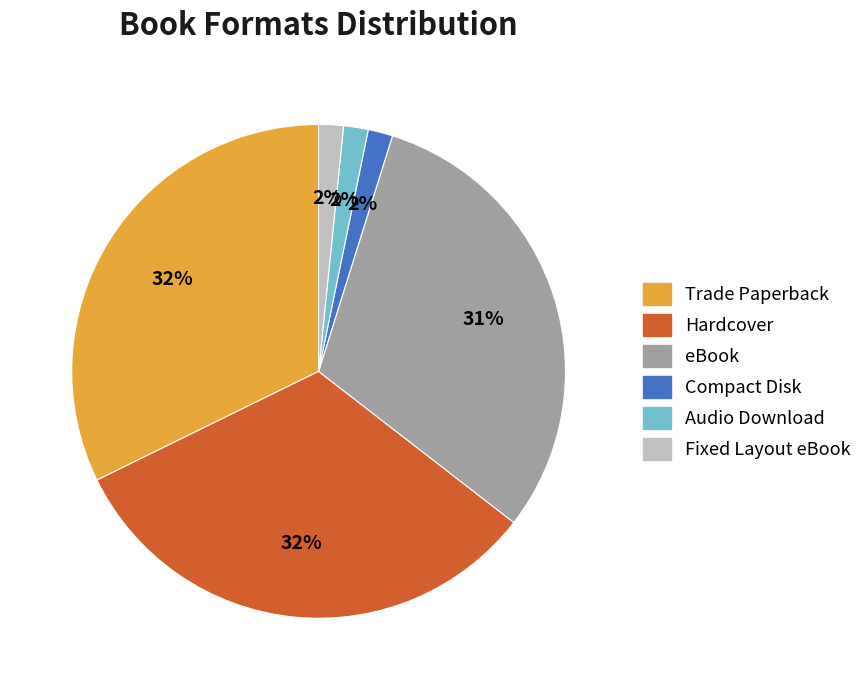

What percentage is the Audio Download slice, to the nearest percent?

2%